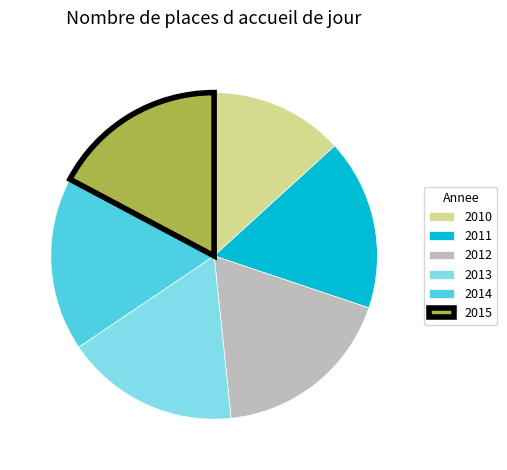

Do 2014 and 2011 together represent more than half of the pie?

No